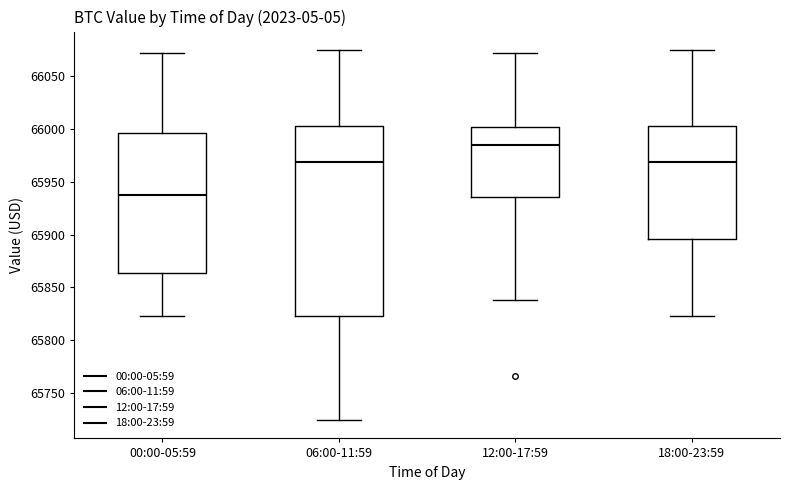

Reading left to right, read every box against the y-axis: the position of its median line, the range the box covers, and the ends of its whiskers. The values are not printed on the chart, so give them approximately, as read against the axis.

00:00-05:59: median 65935, box 65865 to 65995, whiskers 65825 to 66070
06:00-11:59: median 65970, box 65825 to 66005, whiskers 65725 to 66075
12:00-17:59: median 65985, box 65935 to 66000, whiskers 65840 to 66070
18:00-23:59: median 65970, box 65895 to 66005, whiskers 65825 to 66075